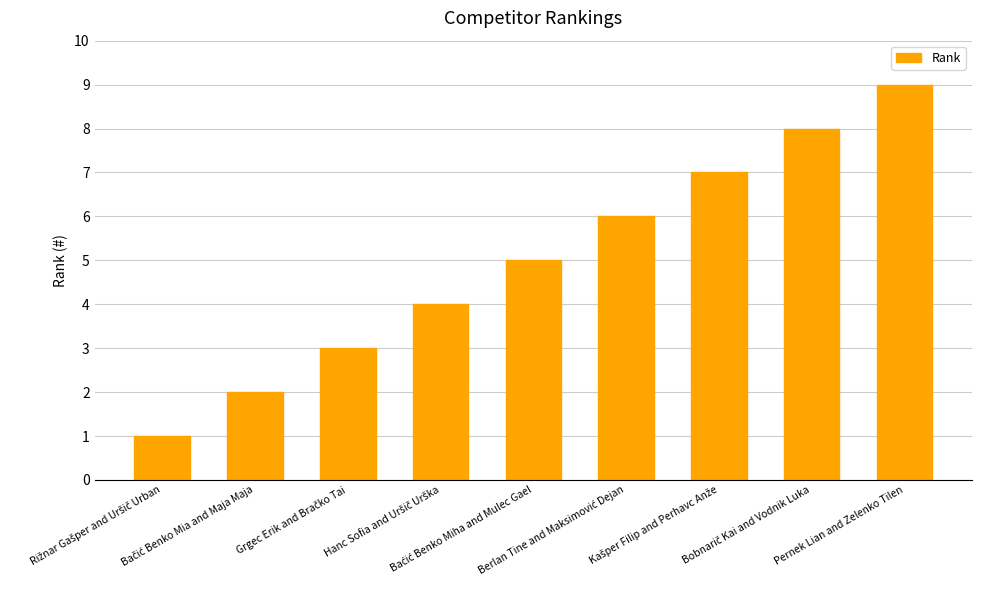

What is the smallest value displayed?

1